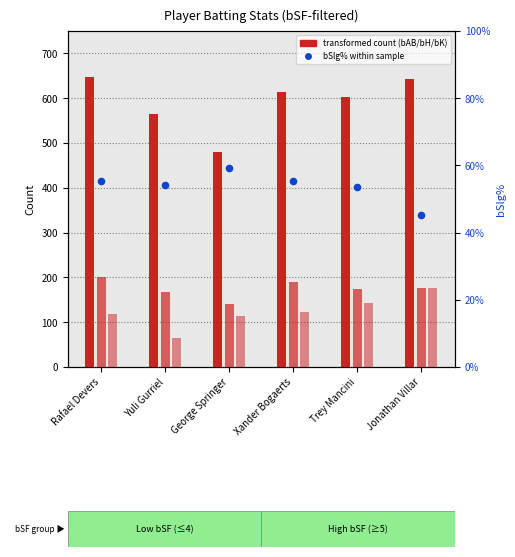

Is the value of bAB at Xander Bogaerts greater than the value of bK at Xander Bogaerts?

Yes